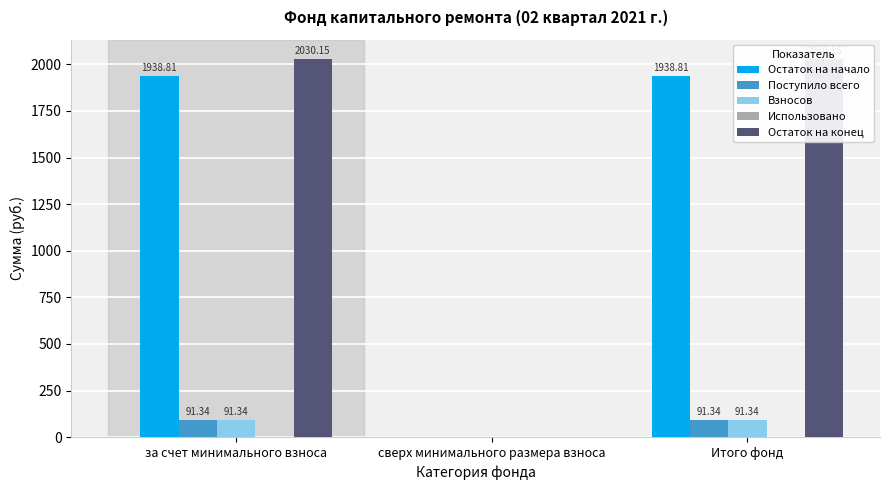

How many values in the Поступило всего series are below 91?

1